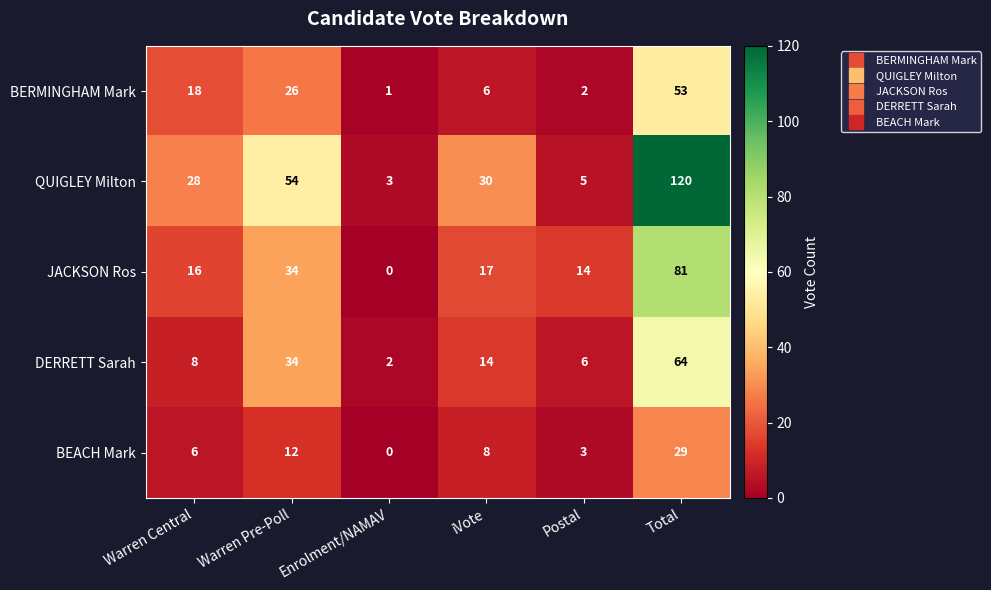

Count the number of data series in this chart.

5